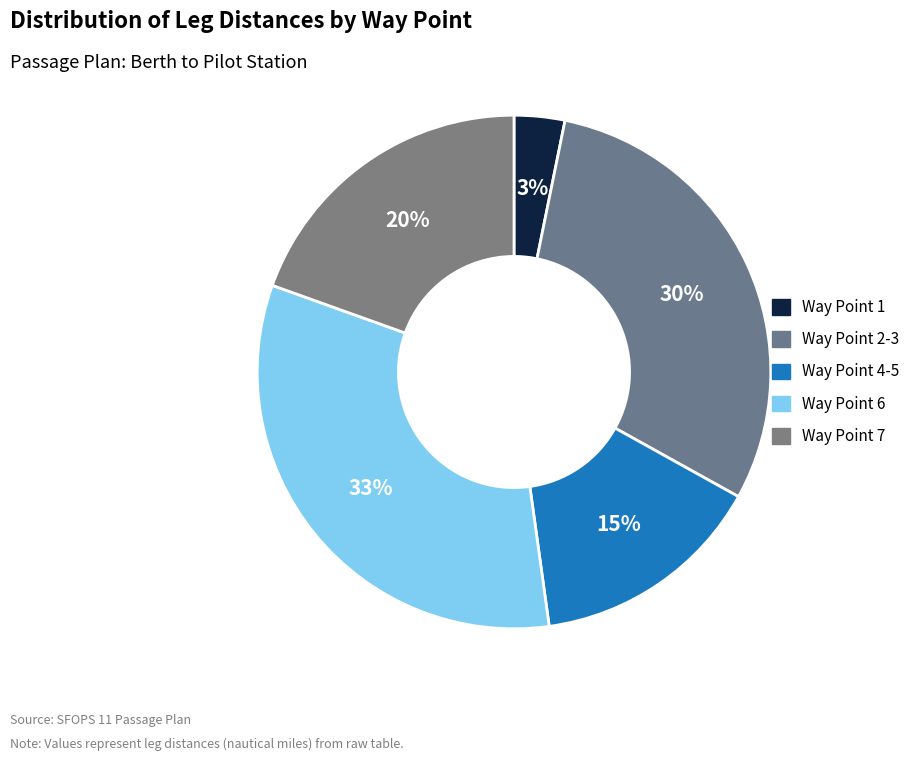

Which category has the biggest portion of the pie?

Way Point 6